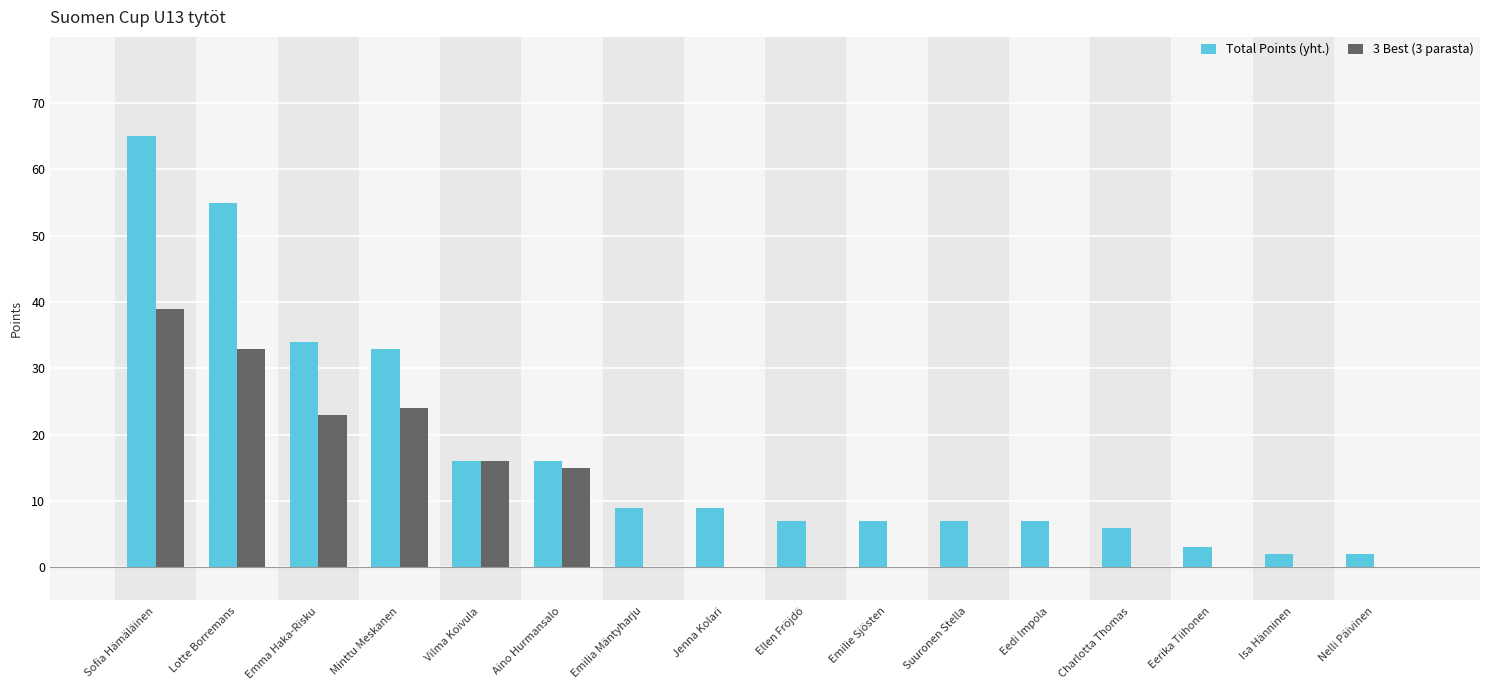

What is the total value across all series at Vilma Koivula?

32